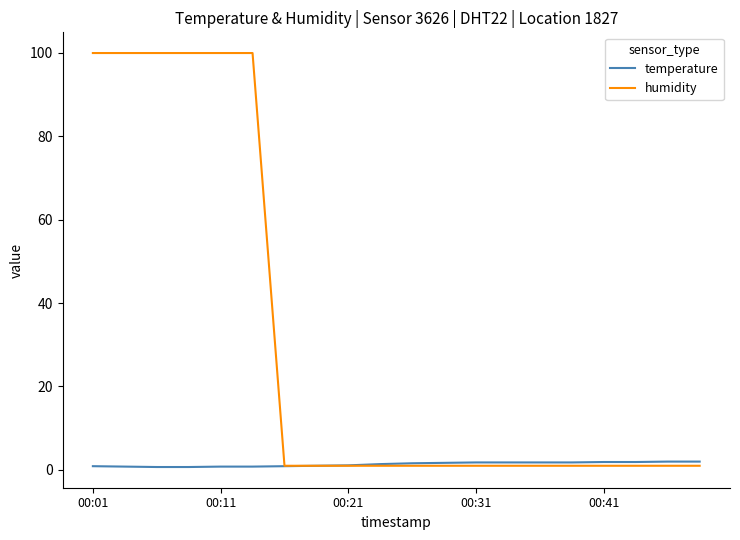

Which series has the largest total across all categories?

humidity